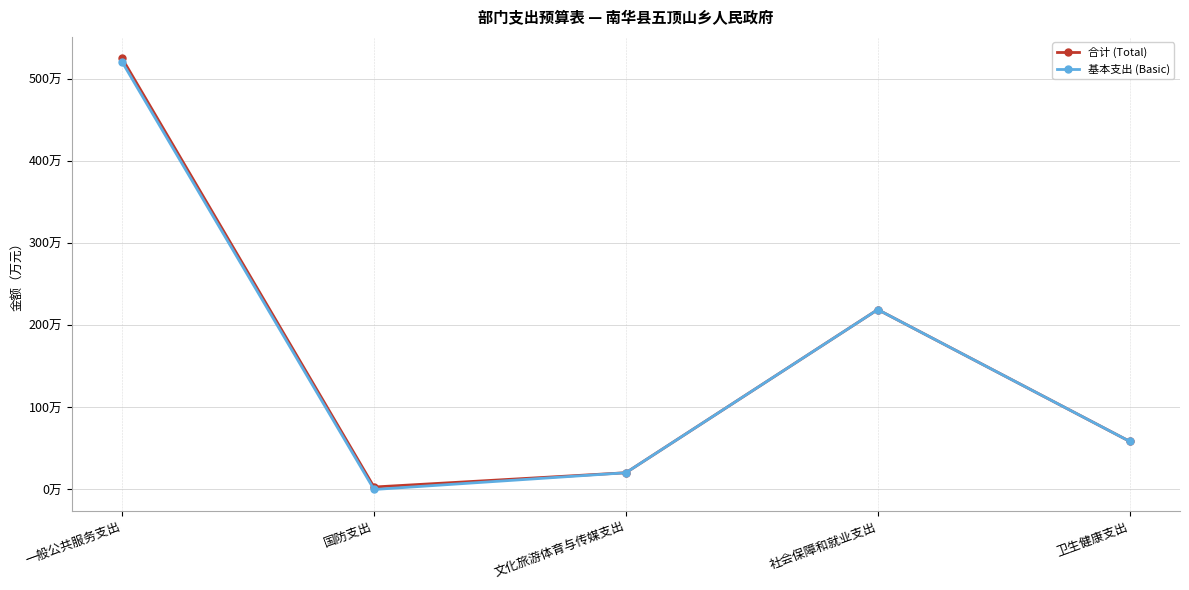

At which label does 合计 (Total) first exceed 58?

一般公共服务支出